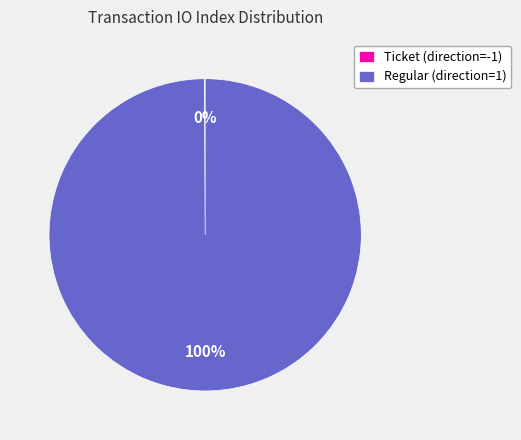

True or false: Regular (direction=1) accounts for 93% of the total.

False